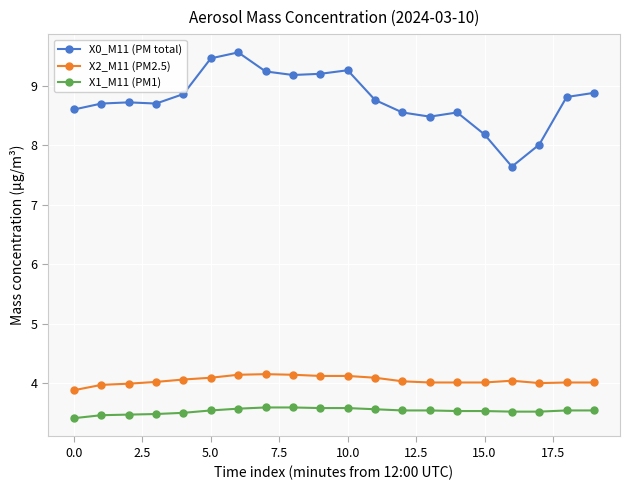

What is the sum of all X2_M11 (PM2.5) values?

80.9